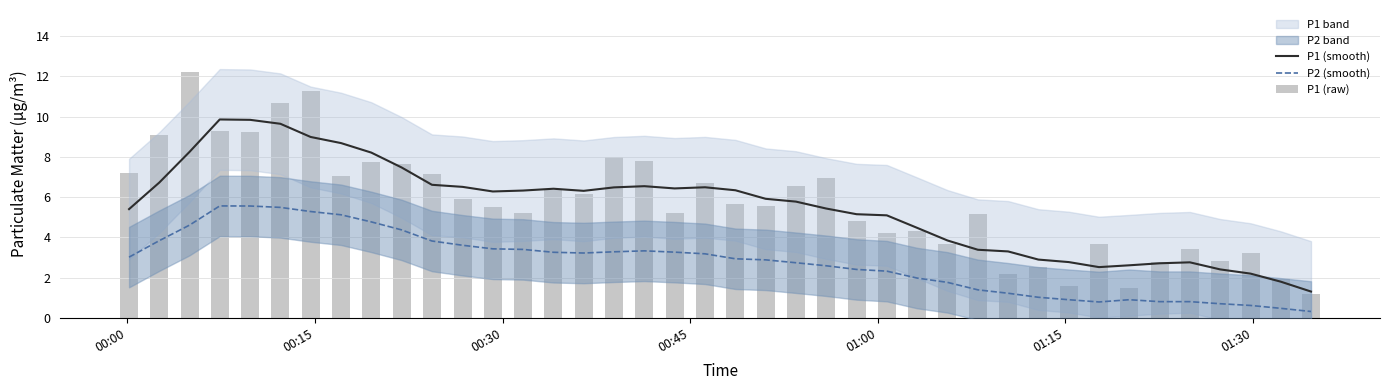

Reading left to right, list all the values displayed in this chart.

P1 (smooth): 5.4	6.7	8.2	9.9	9.8	9.6	9.0	8.7	8.2	7.5	6.6	6.5	6.3	6.3	6.4	6.3	6.5	6.5	6.4	6.5	6.3	5.9	5.8	5.4	5.2	5.1	4.5	3.8	3.4	3.3	2.9	2.8	2.5	2.6	2.7	2.8	2.4	2.2	1.8	1.3
P2 (smooth): 3.0	3.8	4.6	5.6	5.6	5.5	5.3	5.1	4.8	4.4	3.8	3.6	3.4	3.4	3.3	3.2	3.3	3.3	3.3	3.2	2.9	2.9	2.7	2.6	2.4	2.3	2.0	1.8	1.4	1.2	1.0	0.9	0.8	0.9	0.8	0.8	0.7	0.6	0.5	0.3
P1 (raw): 7.2	9.1	12.2	9.3	9.2	10.7	11.3	7.1	7.7	7.7	7.2	5.9	5.5	5.2	6.3	6.1	8.0	7.8	5.2	6.7	5.7	5.6	6.5	6.9	4.8	4.2	4.3	3.7	5.2	2.2	2.5	1.6	3.6	1.5	2.8	3.4	2.8	3.2	1.9	1.2